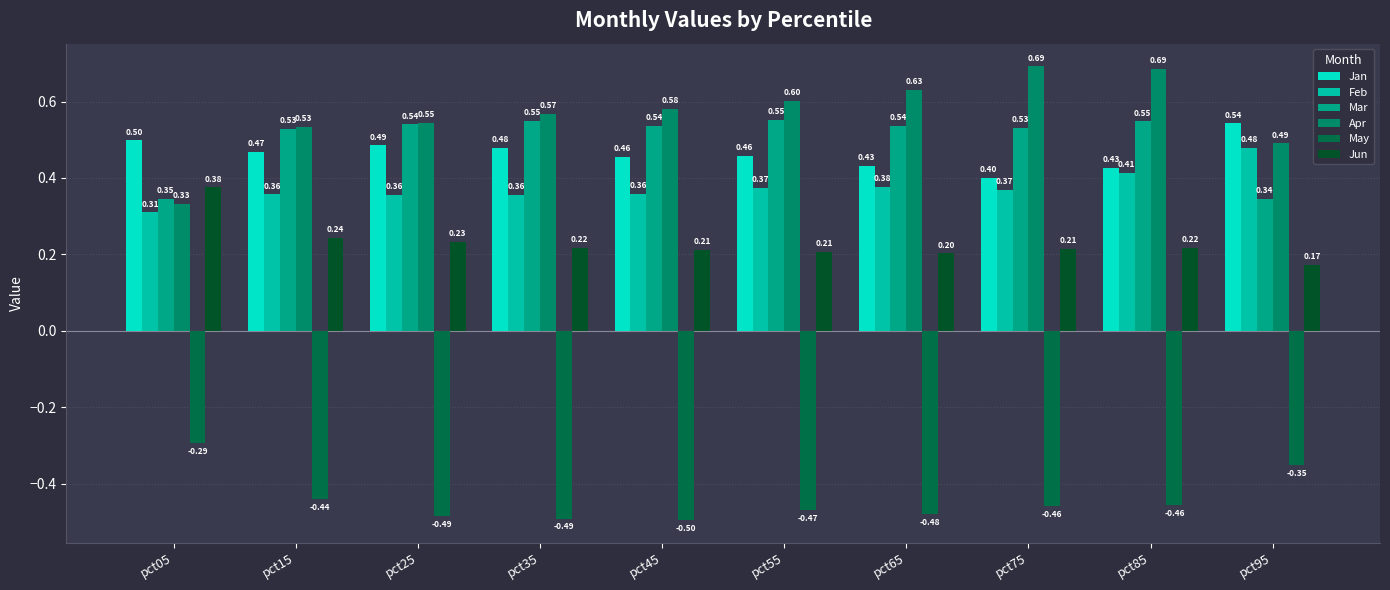

At how many categories does at least one series exceed 0?

10